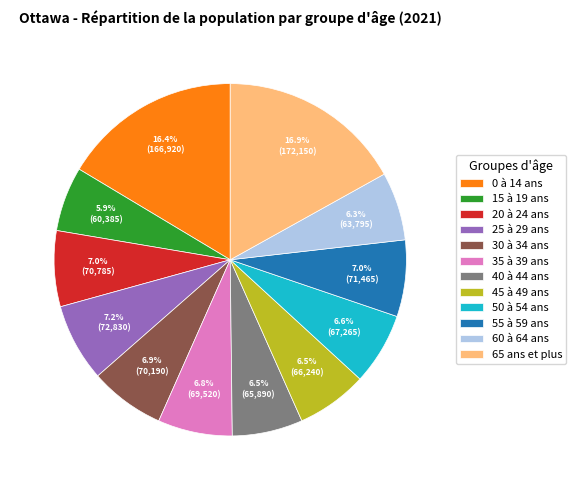

What percentage is NOT represented by 50 à 54 ans?

93.4%